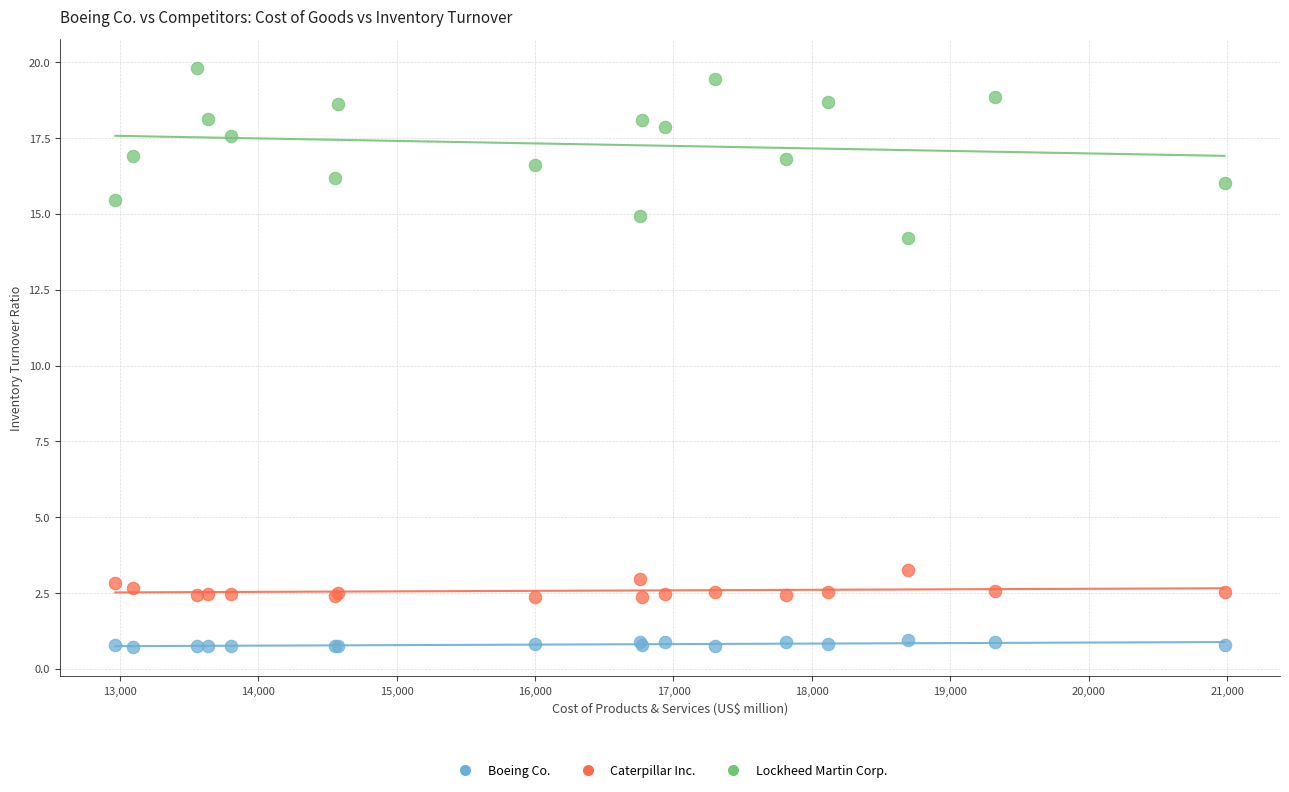

Which series contains the lowest Y value?

Boeing Co.